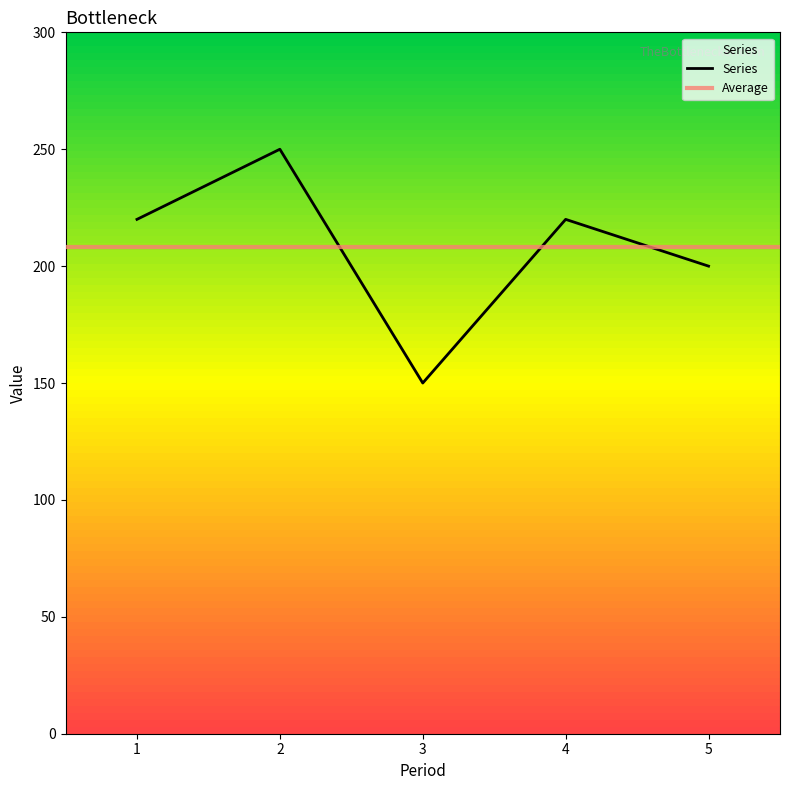

How many points are higher than both their immediate neighbors (excluding endpoints)?

2